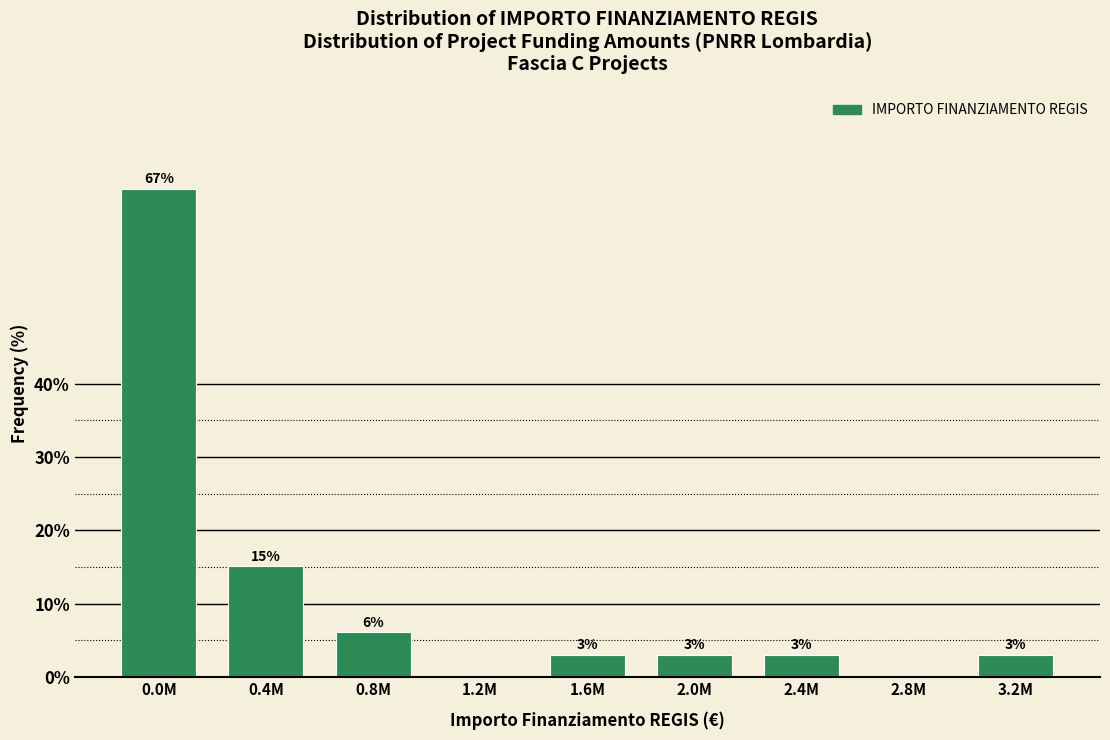

The value at 0.0M is 37.9. True or false?

False